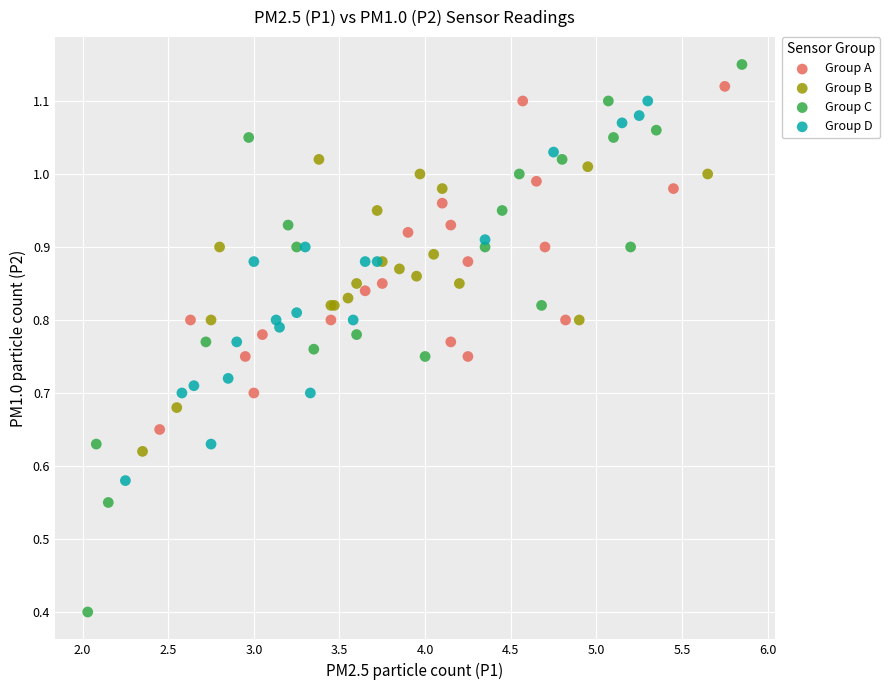

What are all the series names shown in the legend?

Group A, Group B, Group C, Group D